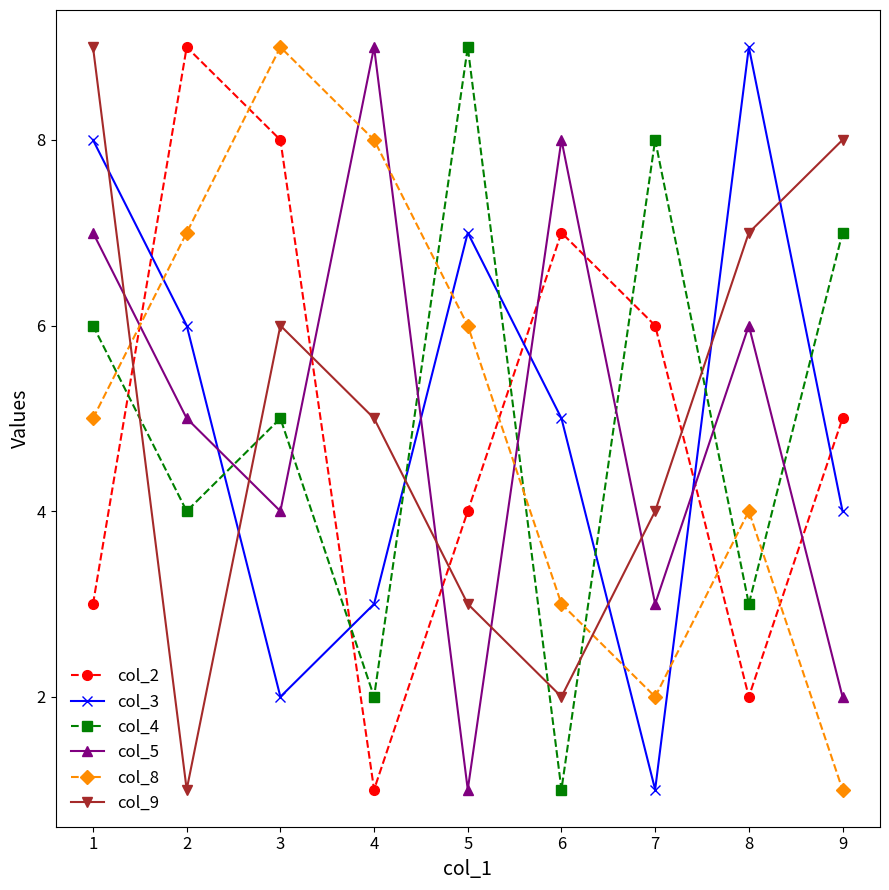

Count the col_4 values in the range 3 to 7.

5